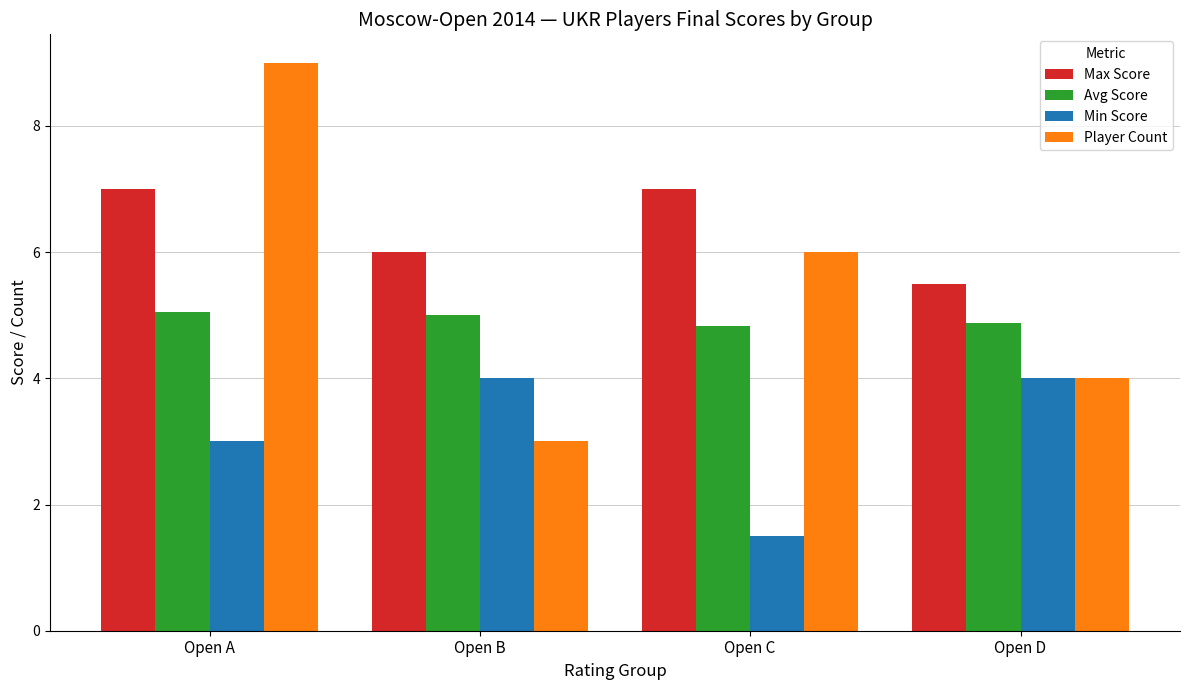

The Min Score series shows 6.3 at Open D. True or false?

False